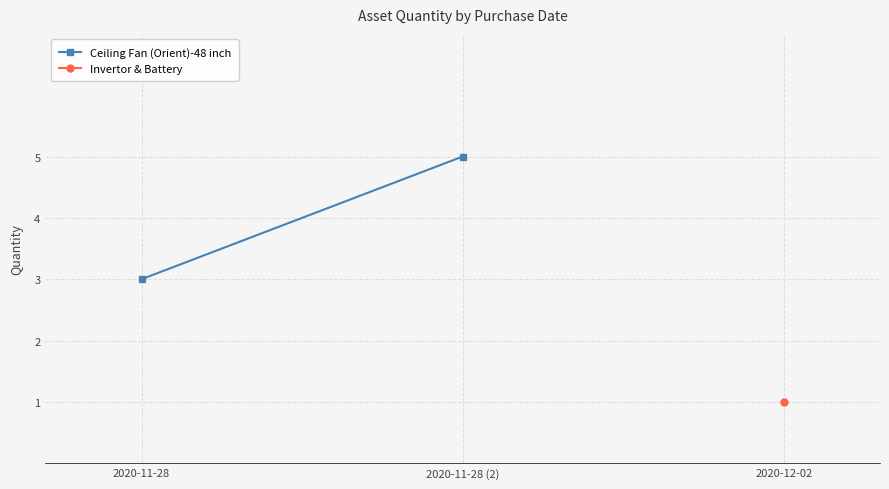

Rank the categories by value from lowest to highest.

2020-11-28, 2020-11-28 (2)